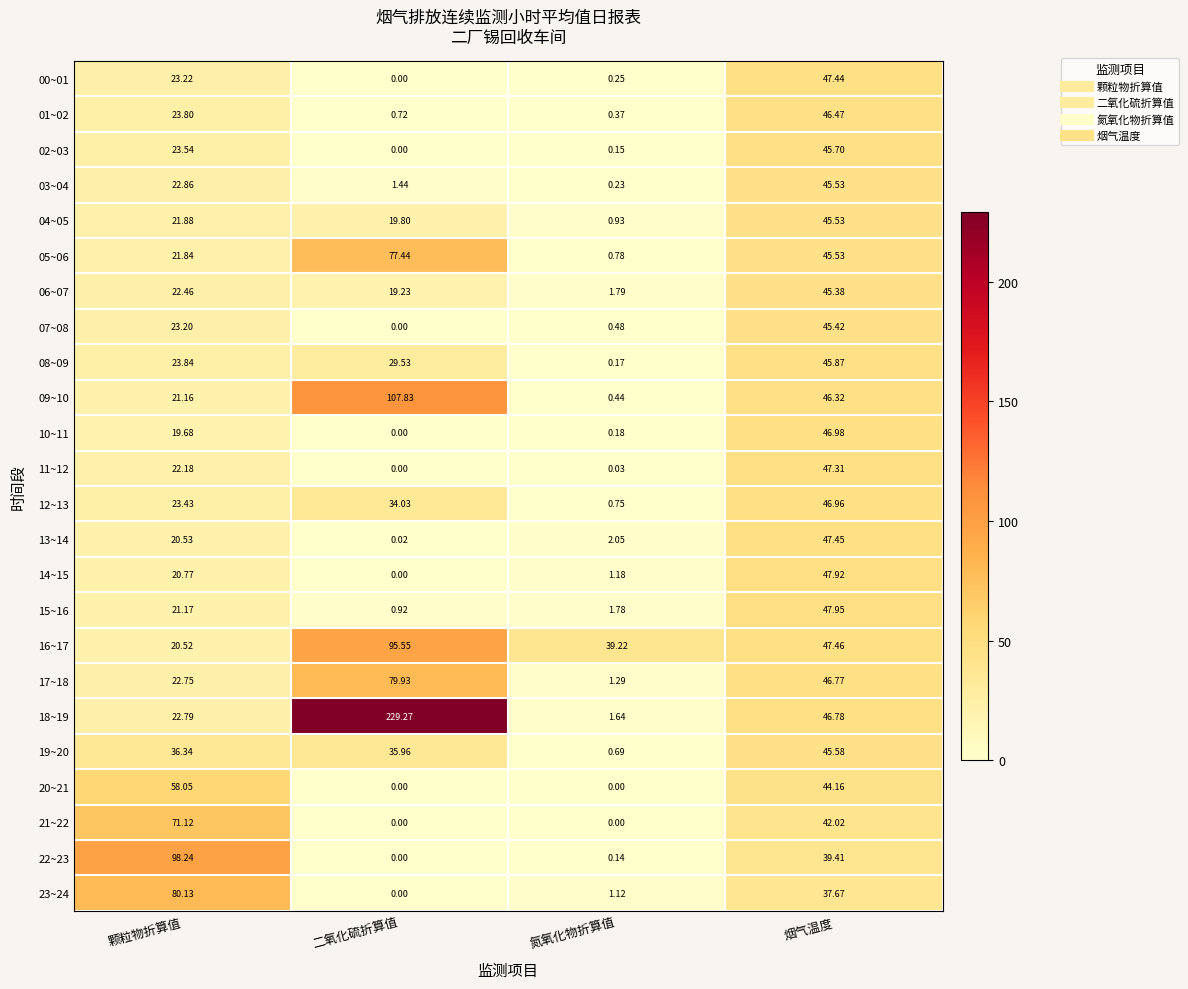

Rank the categories by 12~13 value from highest to lowest.

烟气温度, 二氧化硫折算值, 颗粒物折算值, 氮氧化物折算值